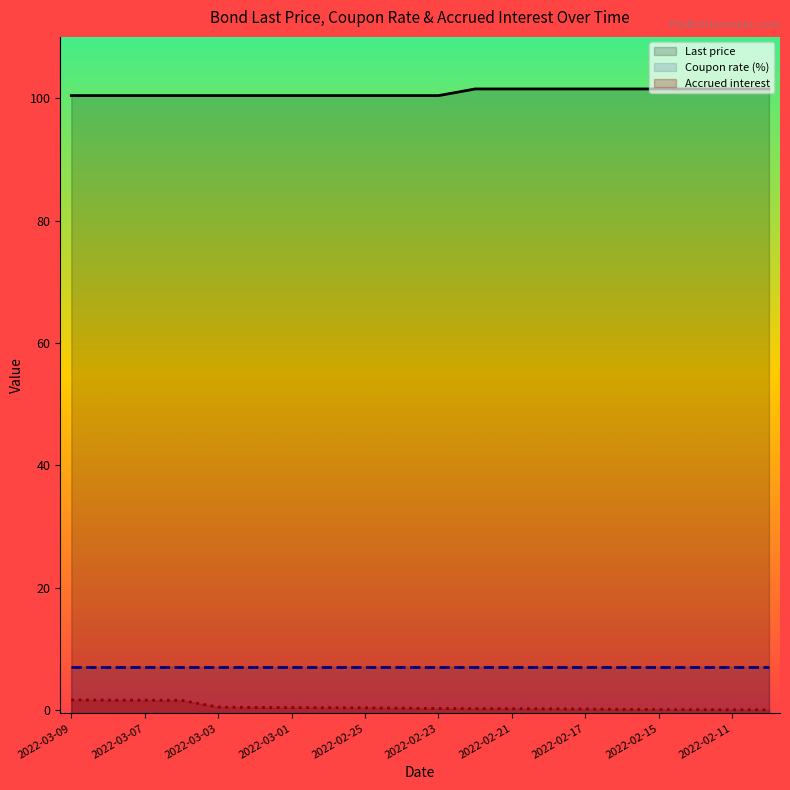

How many Last price values are between 100 and 101?

11